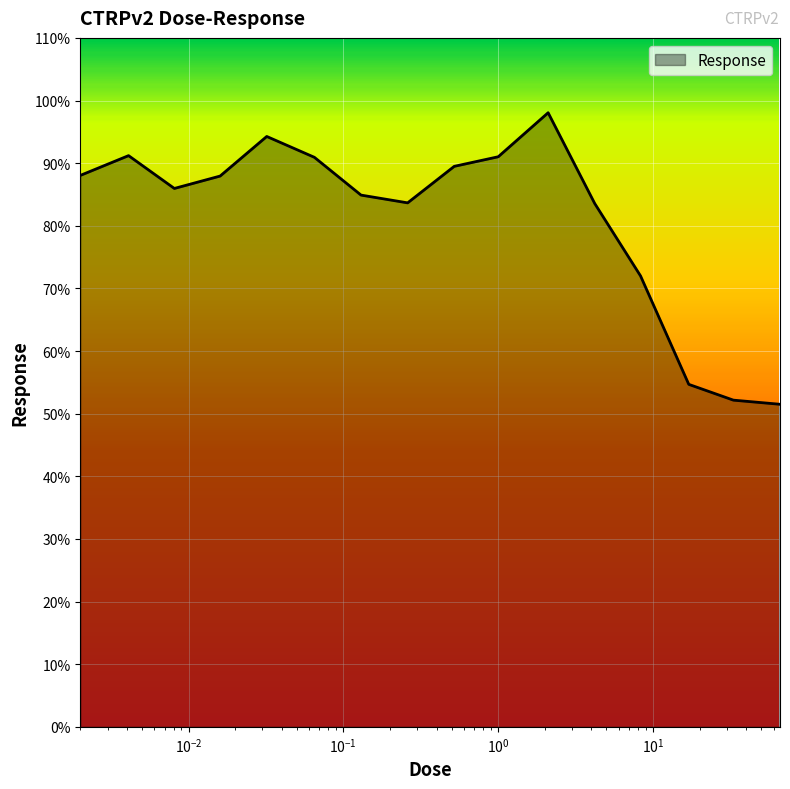

What is the minimum value shown in the chart?

51.5